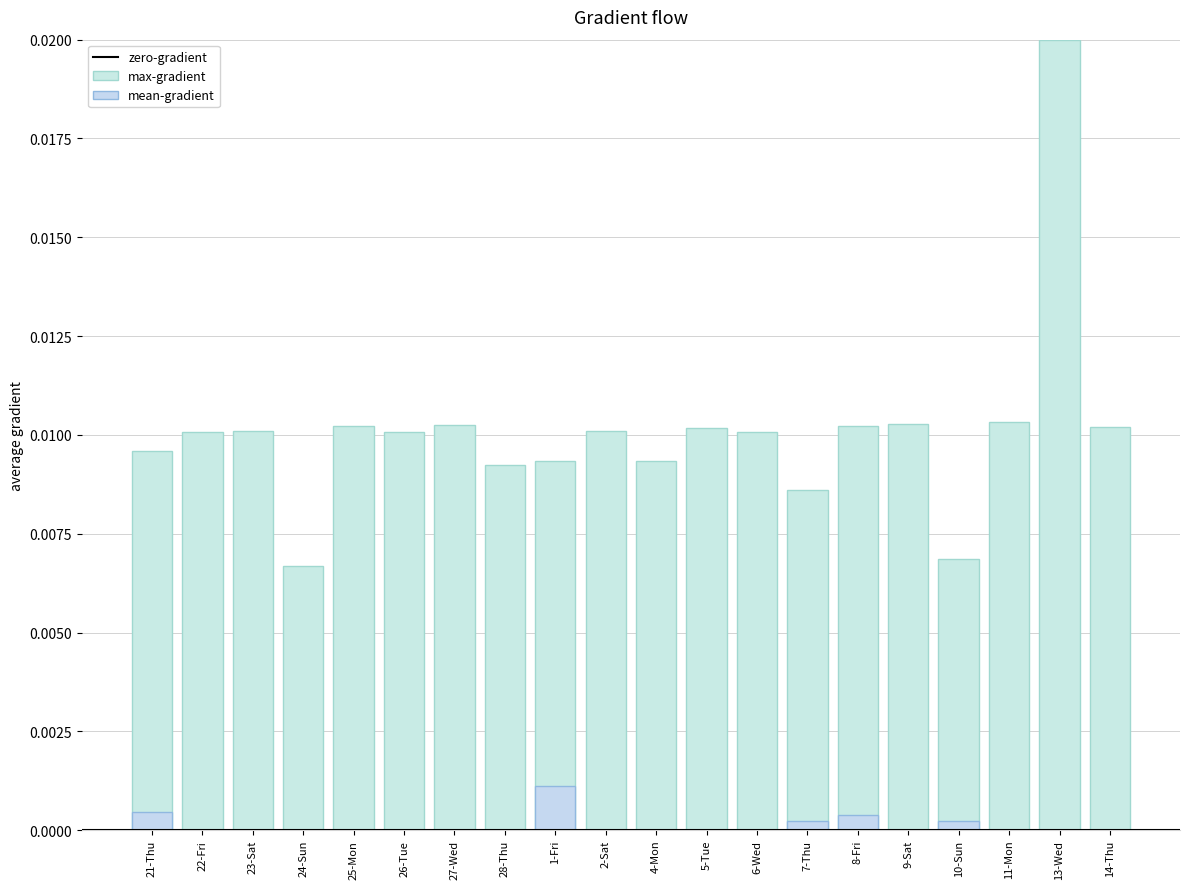

Count the number of categories in the chart.

20